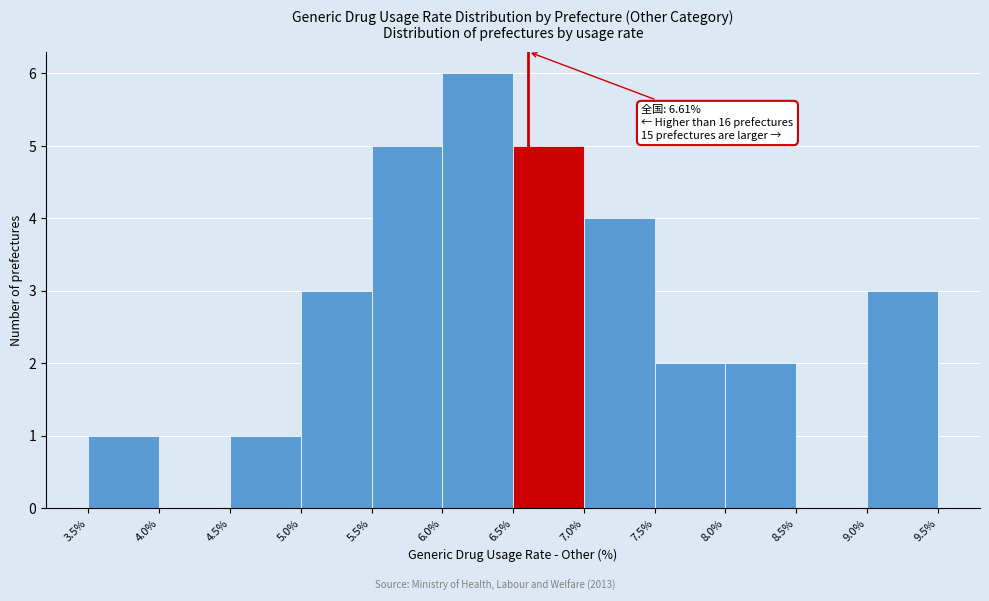

Which range on the x-axis has the tallest bar?

6.0% to 6.5%